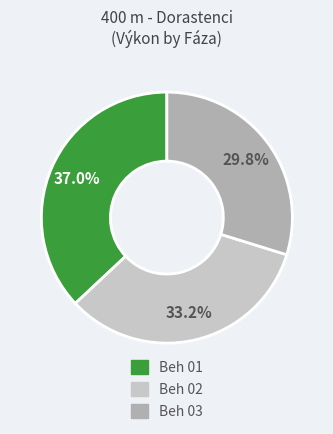

Is there a majority slice in this chart?

No